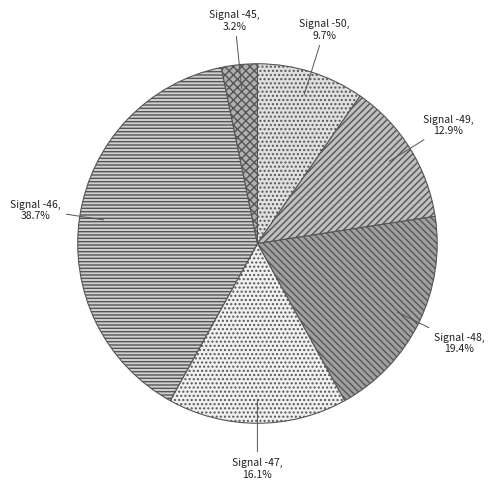

What is the largest slice in the pie chart?

Signal -46